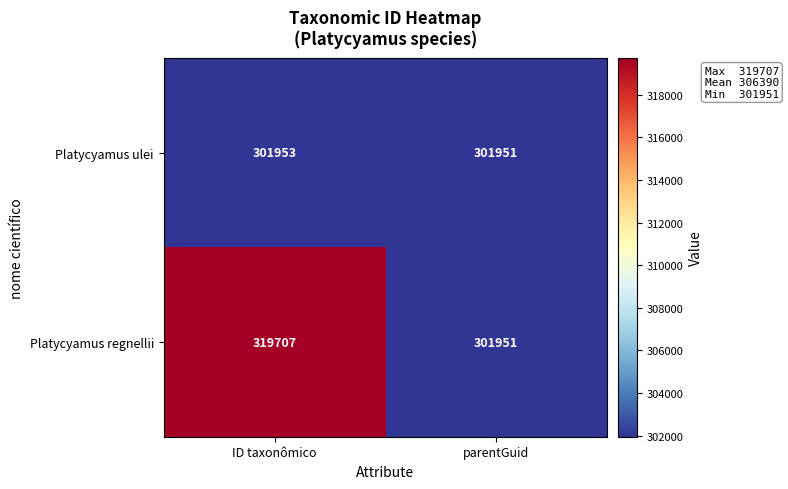

The Platycyamus ulei series shows 301951 at parentGuid. True or false?

True